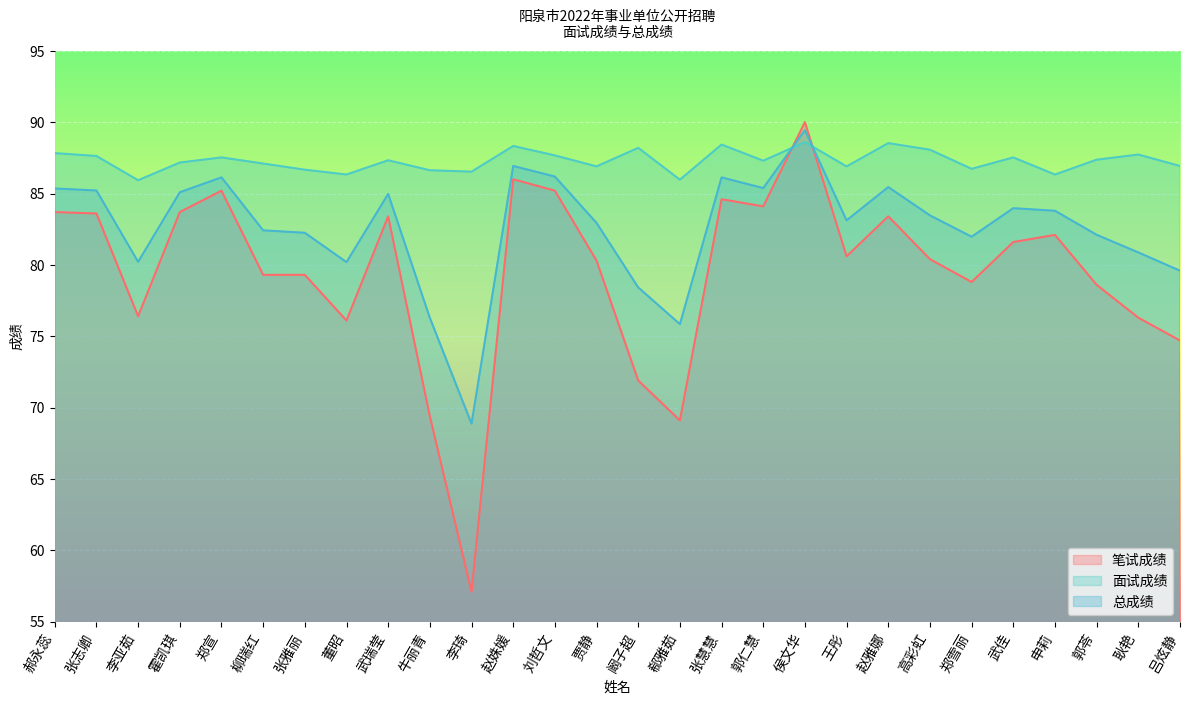

What is the label of the 11th point from the right?

郭仁慧